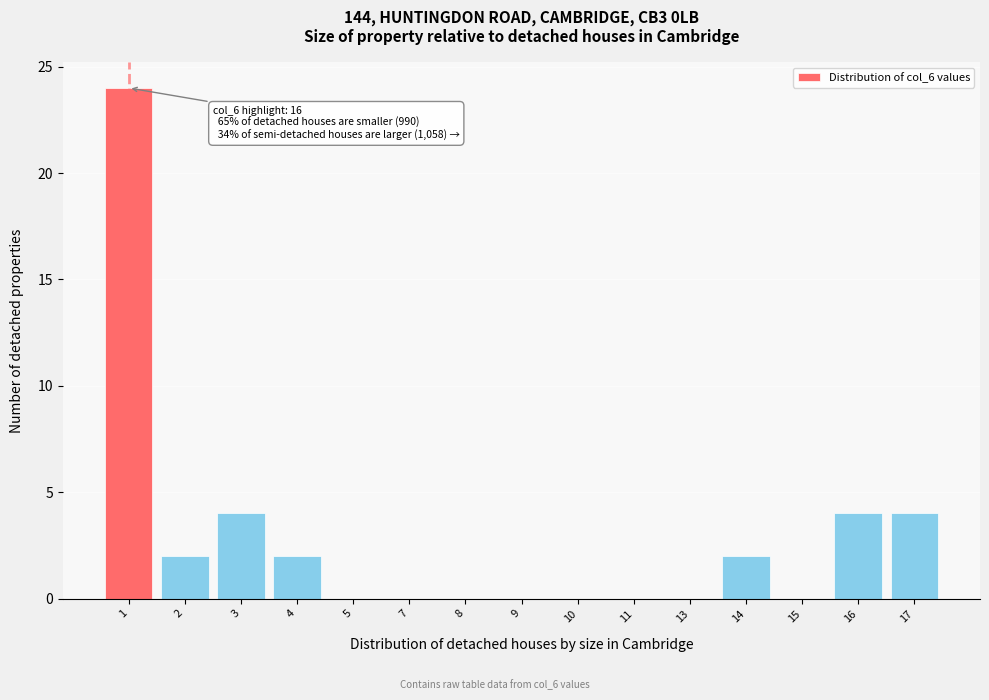

Reading left to right, what are all the values shown in this chart?

1=24	2=2	3=4	4=2	5=0	7=0	8=0	9=0	10=0	11=0	13=0	14=2	15=0	16=4	17=4